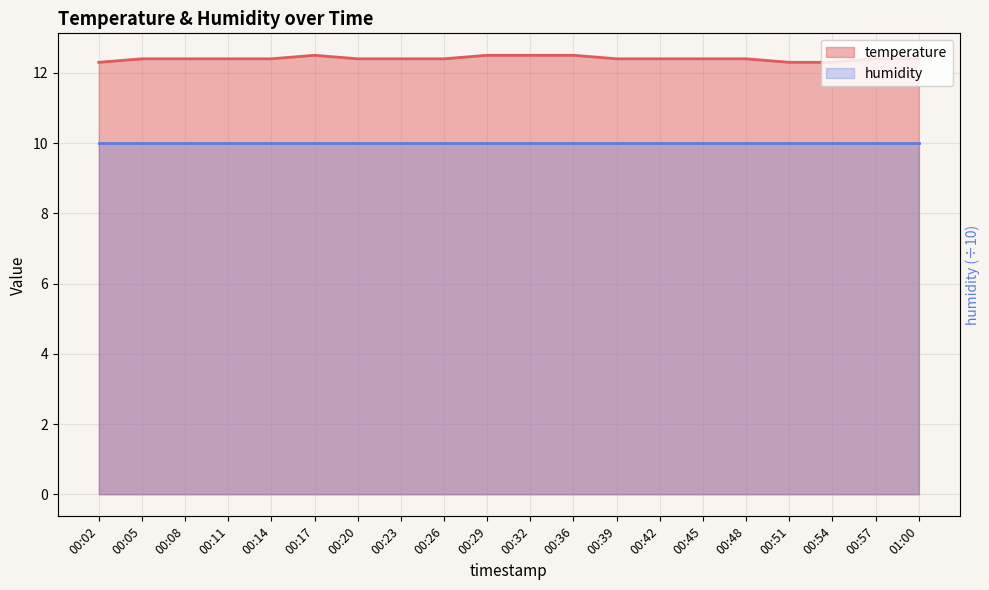

What is the value of the 16th point from the left?

12.4